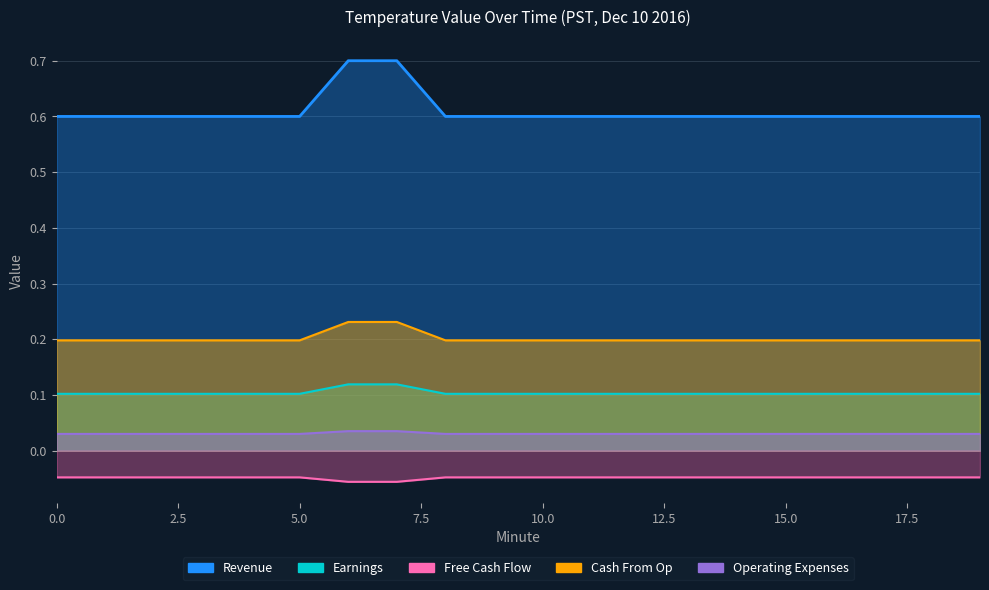

Which series has the widest spread of values?

Free Cash Flow